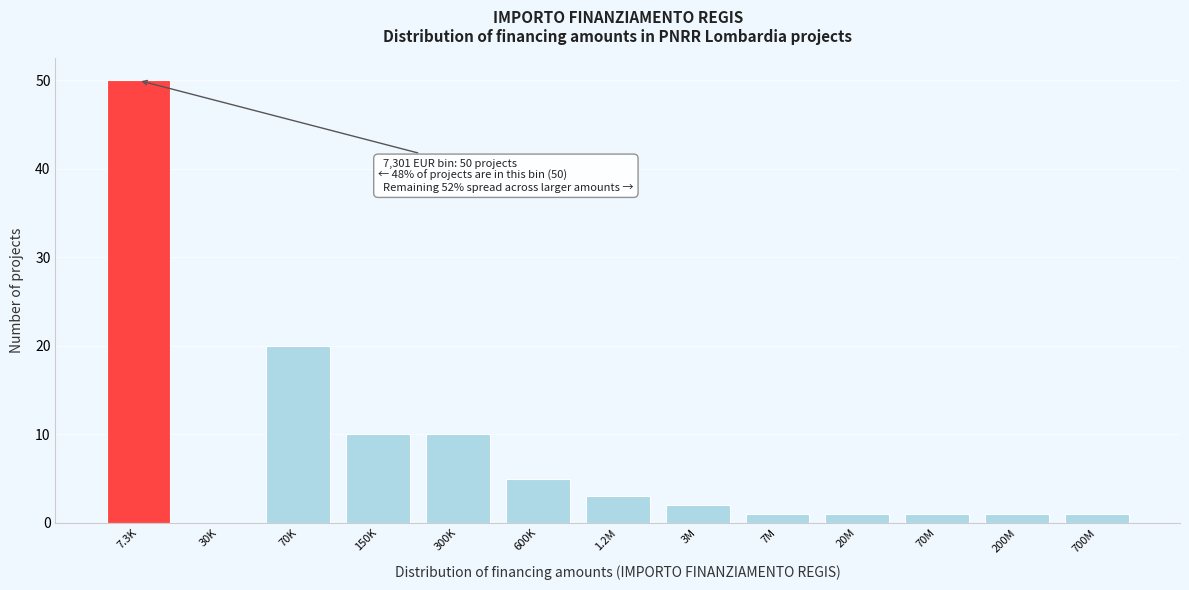

Reading right to left, what are all the values shown in this chart?

700M=1	200M=1	70M=1	20M=1	7M=1	3M=2	1.2M=3	600K=5	300K=10	150K=10	70K=20	30K=0	7.3K=50